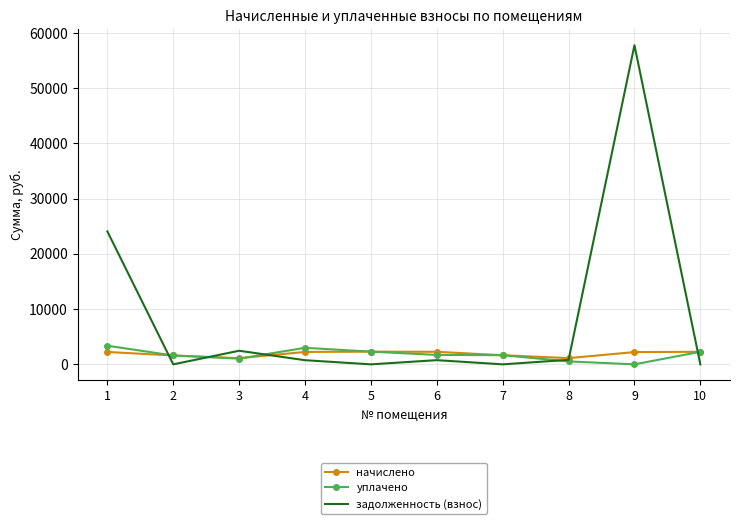

Is it true that начислено equals 1125.5 at 8?

True